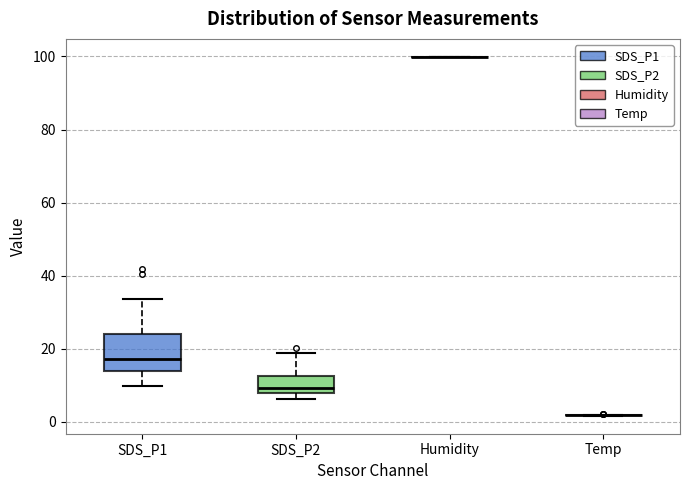

Reading left to right, read every box against the y-axis: the position of its median line, the range the box covers, and the ends of its whiskers. The values are not printed on the chart, so give them approximately, as read against the axis.

SDS_P1: median 18, box 14 to 24, whiskers 10 to 34
SDS_P2: median 10, box 8 to 12, whiskers 6 to 18
Humidity: box collapsed to a line at 100, whiskers 100 to 100
Temp: box collapsed to a line at 2, whiskers 2 to 2